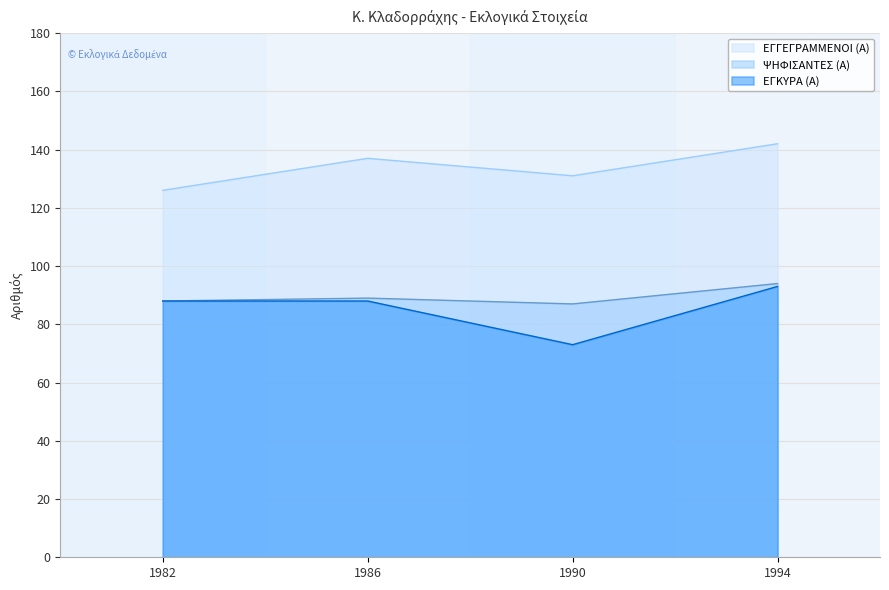

List the series in order of their peak value, highest first.

ΕΓΓΕΓΡΑΜΜΕΝΟΙ (Α), ΨΗΦΙΣΑΝΤΕΣ (Α), ΕΓΚΥΡΑ (Α)